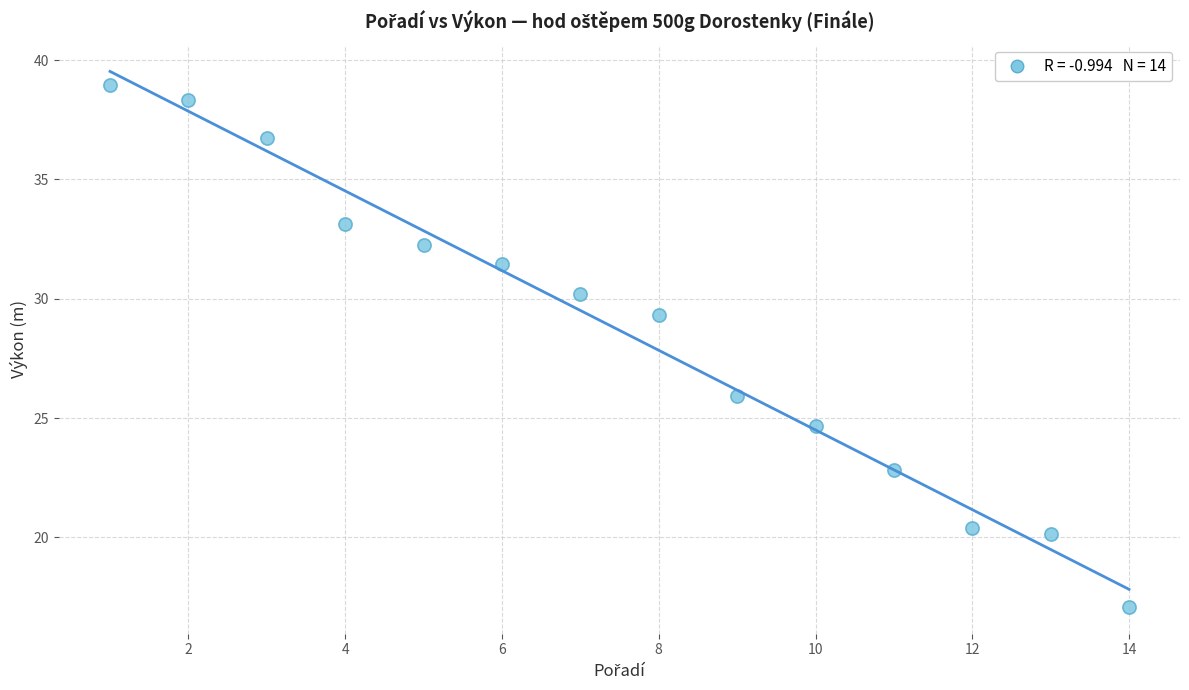

What is the range of X values (max minus min)?

13.0